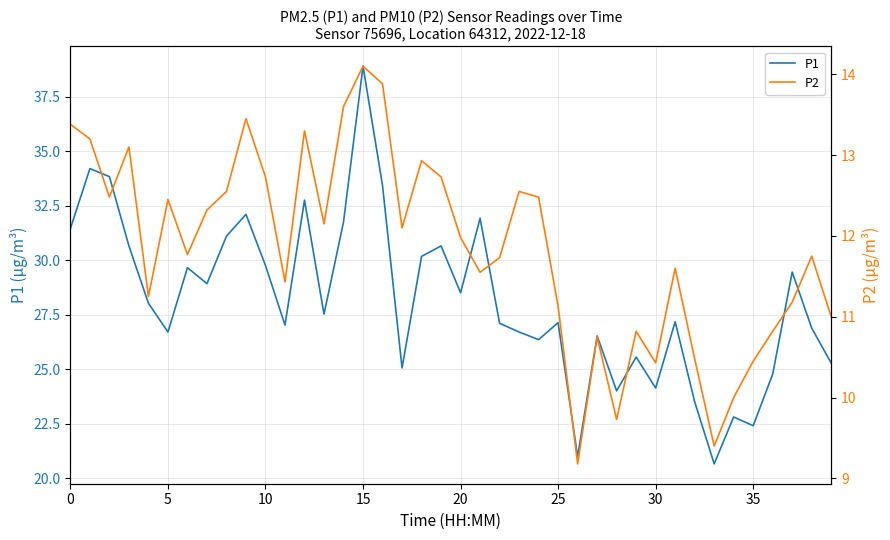

The value of P1 at 29 is 42.6. True or false?

False